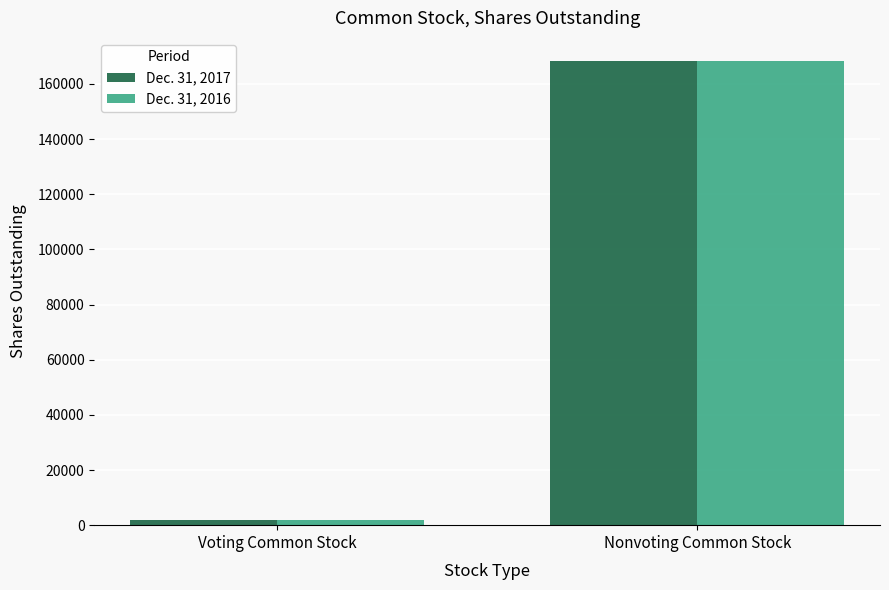

List the labels in order of Dec. 31, 2016 value, smallest first.

Voting Common Stock, Nonvoting Common Stock